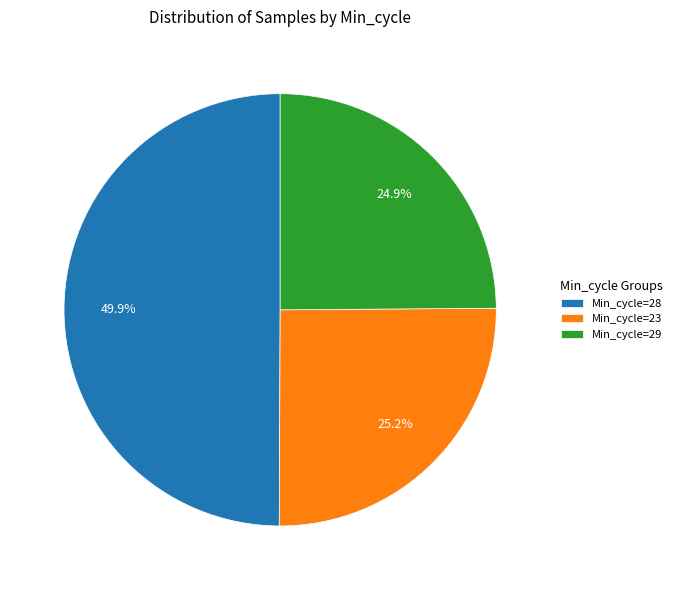

What percentage is NOT represented by Min_cycle=23?

74.8%